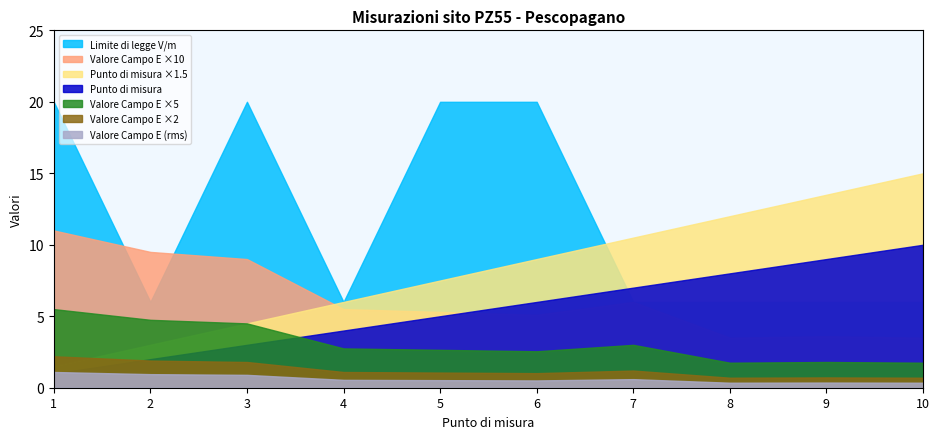

What is the value of the Valore Campo E (rms) point at the 8th from the left?

0.3